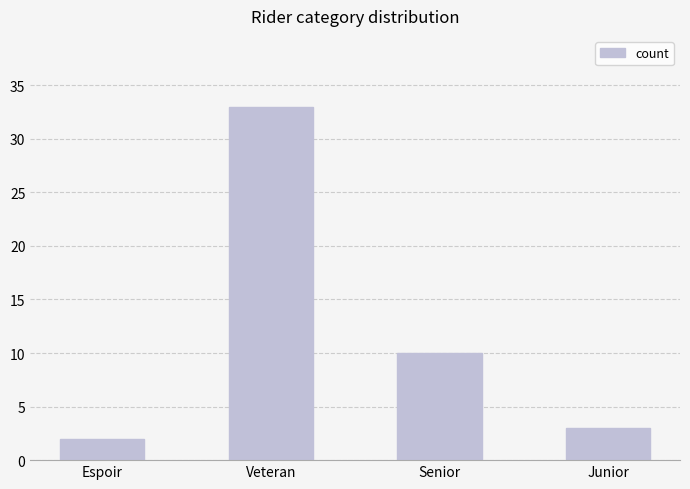

How many data points does each series have?

4